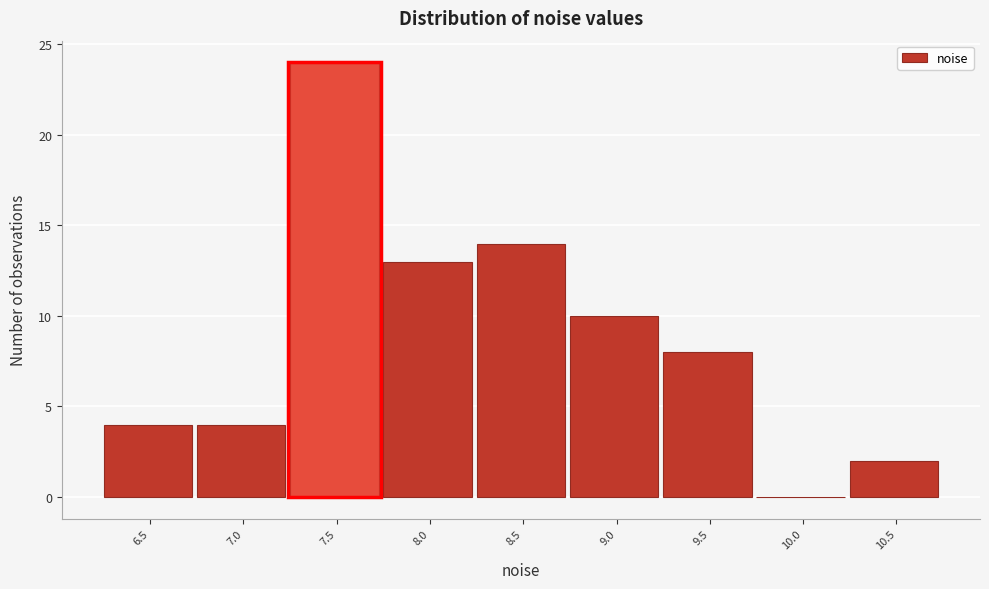

Reading left to right, extract all data points from this chart.

6.5=4	7.0=4	7.5=24	8.0=13	8.5=14	9.0=10	9.5=8	10.0=0	10.5=2